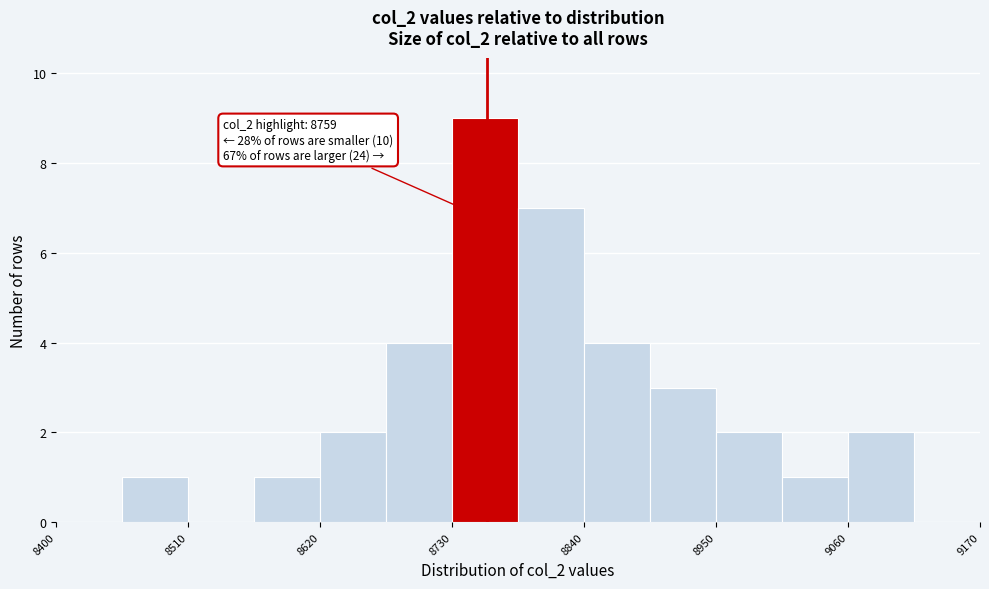

Around what value on the x-axis is the tallest bar? Give the approximate position of its centre, as read against the axis.

8760